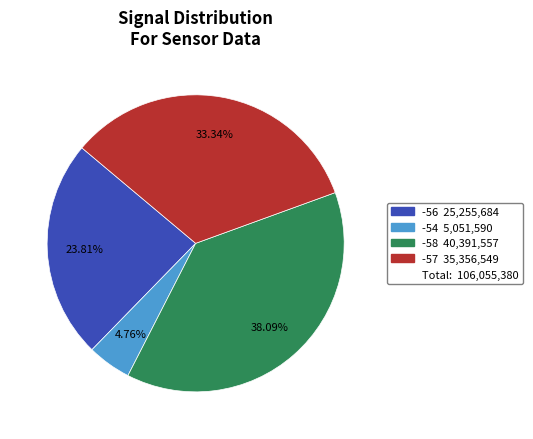

Does any single category account for the majority?

No